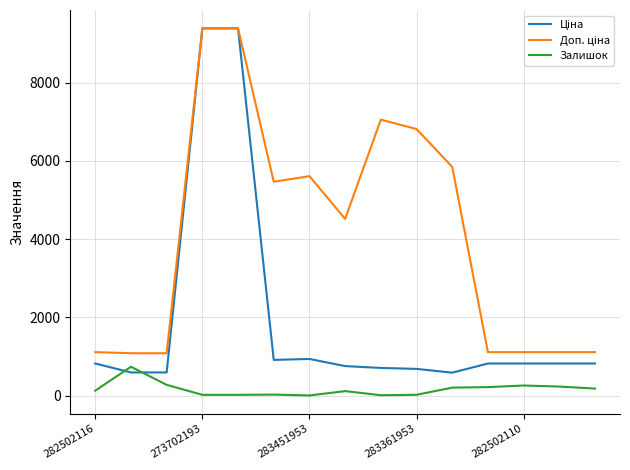

What is the highest value of the Залишок series?

736.0